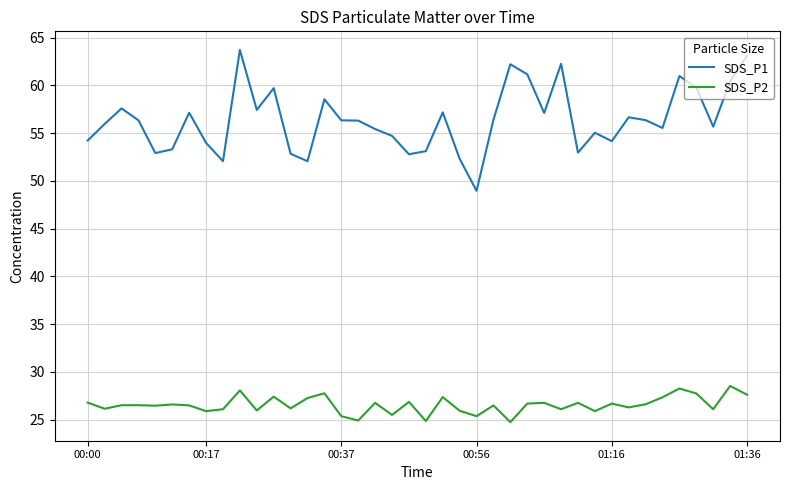

What are all the series names shown in the legend?

SDS_P1, SDS_P2